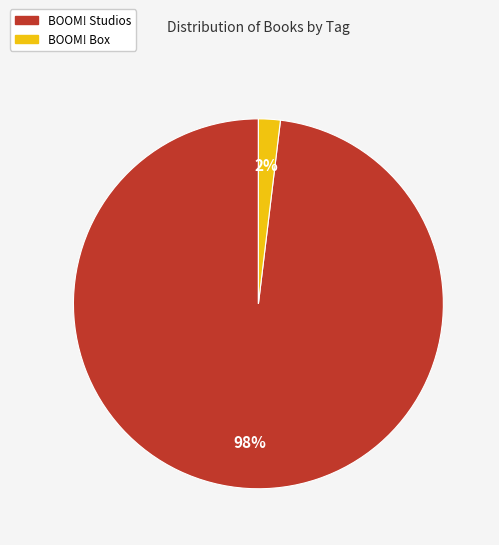

Does any single category account for the majority?

Yes